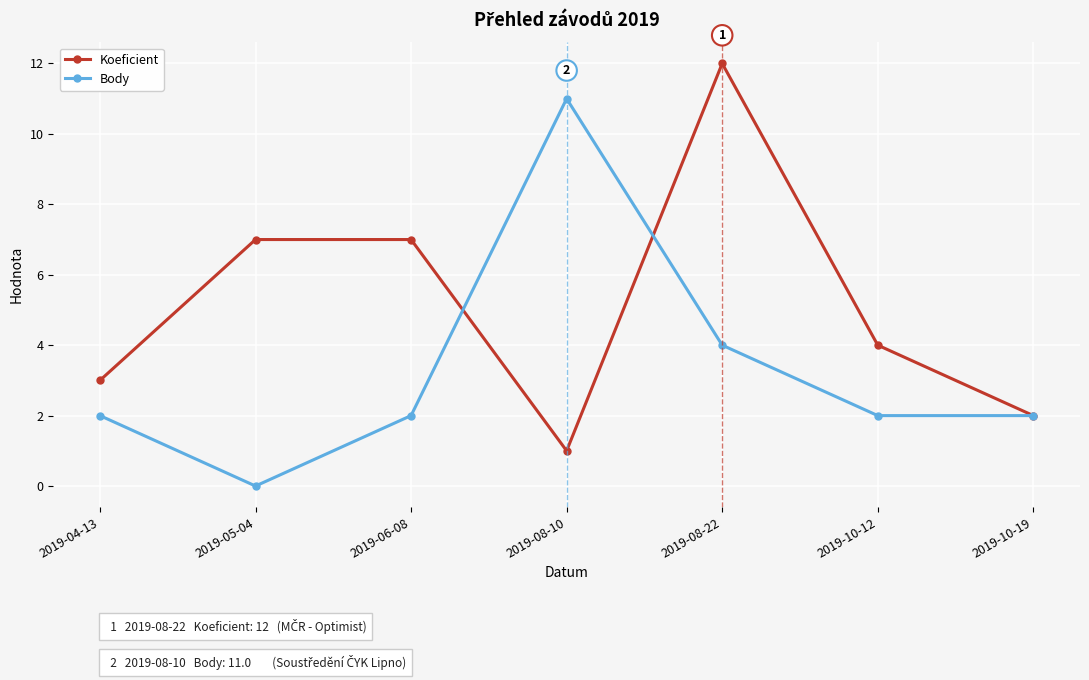

True or false: Body has a value of 1 at 2019-10-19.

False